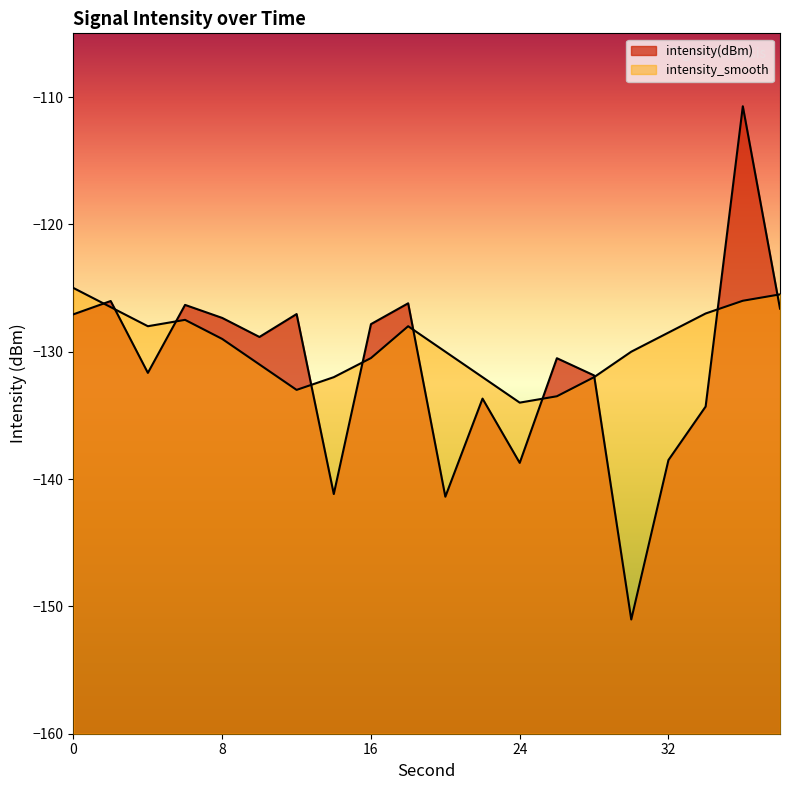

True or false: intensity_smooth has more than 0 interior local peaks.

True